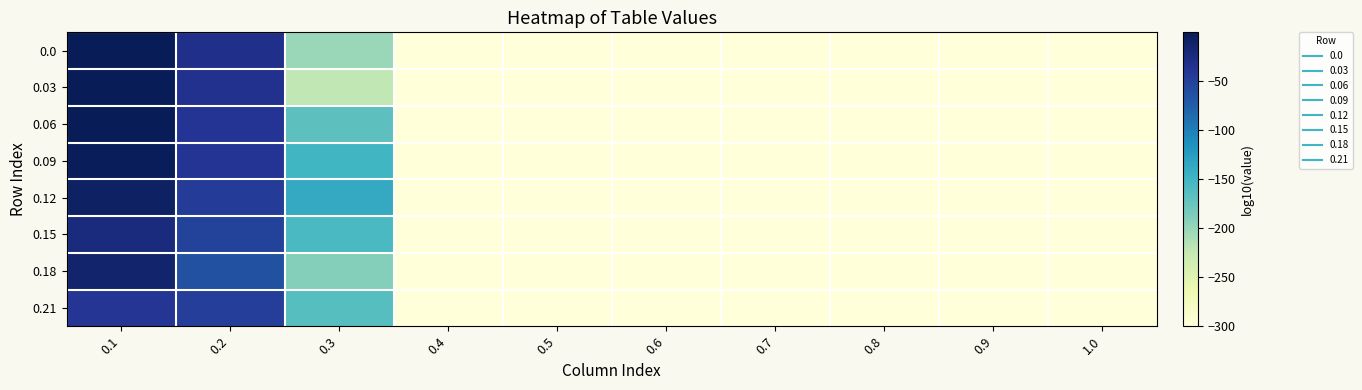

Reading right to left, extract all data points from this chart.

0.0: 1.0=-300.0	0.9=-300.0	0.8=-300.0	0.7=-300.0	0.6=-300.0	0.5=-300.0	0.4=-300.0	0.3=-200.5	0.2=-32.8	0.1=-0.3
0.03: 1.0=-300.0	0.9=-300.0	0.8=-300.0	0.7=-300.0	0.6=-300.0	0.5=-300.0	0.4=-300.0	0.3=-222.7	0.2=-34.8	0.1=-0.1
0.06: 1.0=-300.0	0.9=-300.0	0.8=-300.0	0.7=-300.0	0.6=-300.0	0.5=-300.0	0.4=-300.0	0.3=-167.6	0.2=-38.3	0.1=-0.8
0.09: 1.0=-300.0	0.9=-300.0	0.8=-300.0	0.7=-300.0	0.6=-300.0	0.5=-300.0	0.4=-300.0	0.3=-150.7	0.2=-38.4	0.1=-1.3
0.12: 1.0=-300.0	0.9=-300.0	0.8=-300.0	0.7=-300.0	0.6=-300.0	0.5=-300.0	0.4=-300.0	0.3=-137.2	0.2=-44.7	0.1=-7.8
0.15: 1.0=-300.0	0.9=-300.0	0.8=-300.0	0.7=-300.0	0.6=-300.0	0.5=-300.0	0.4=-300.0	0.3=-156.8	0.2=-50.9	0.1=-24.0
0.18: 1.0=-300.0	0.9=-300.0	0.8=-300.0	0.7=-300.0	0.6=-300.0	0.5=-300.0	0.4=-300.0	0.3=-190.1	0.2=-64.1	0.1=-13.4
0.21: 1.0=-300.0	0.9=-300.0	0.8=-300.0	0.7=-300.0	0.6=-300.0	0.5=-300.0	0.4=-300.0	0.3=-163.5	0.2=-47.5	0.1=-38.8